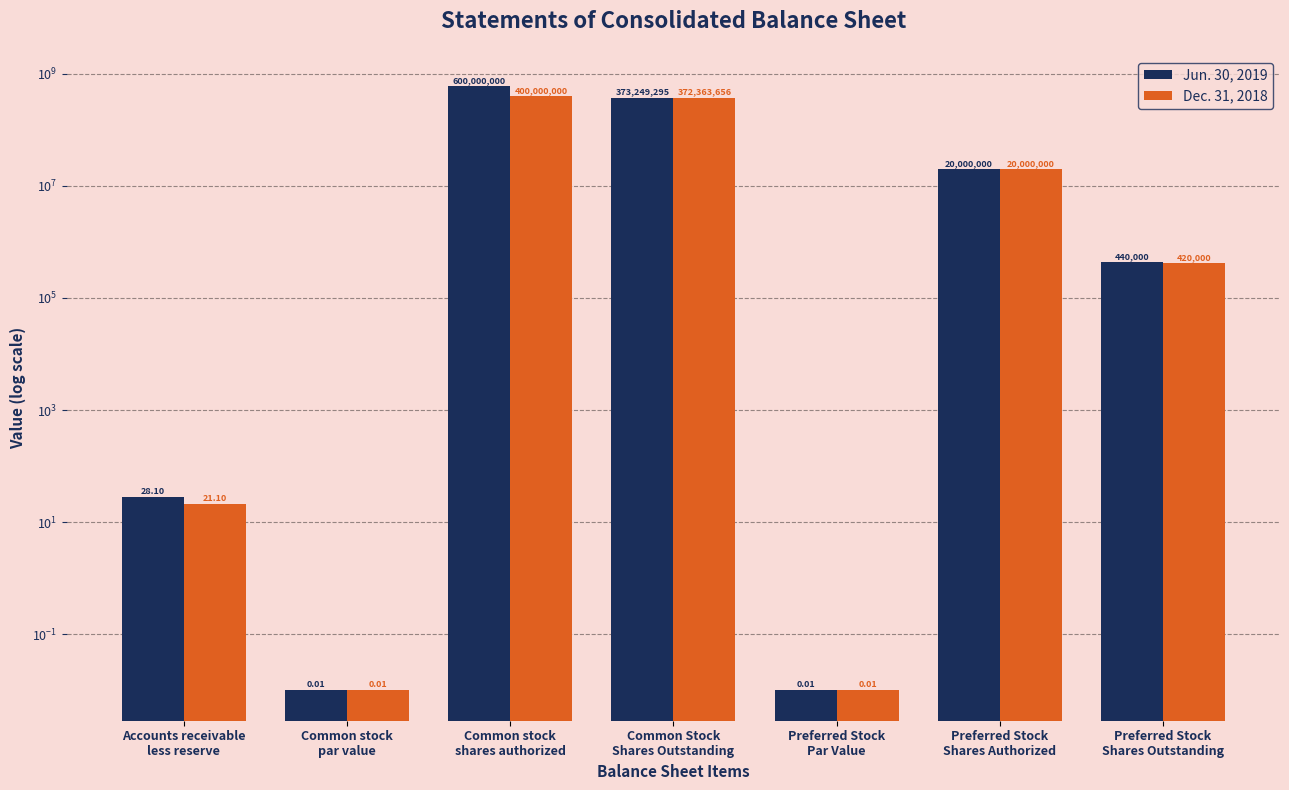

What is the average value of the Jun. 30, 2019 series?

141955617.6